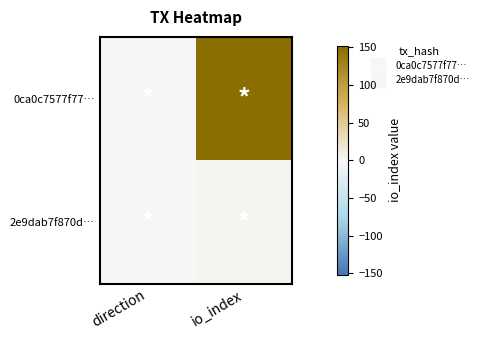

How many distinct data groups are displayed?

2